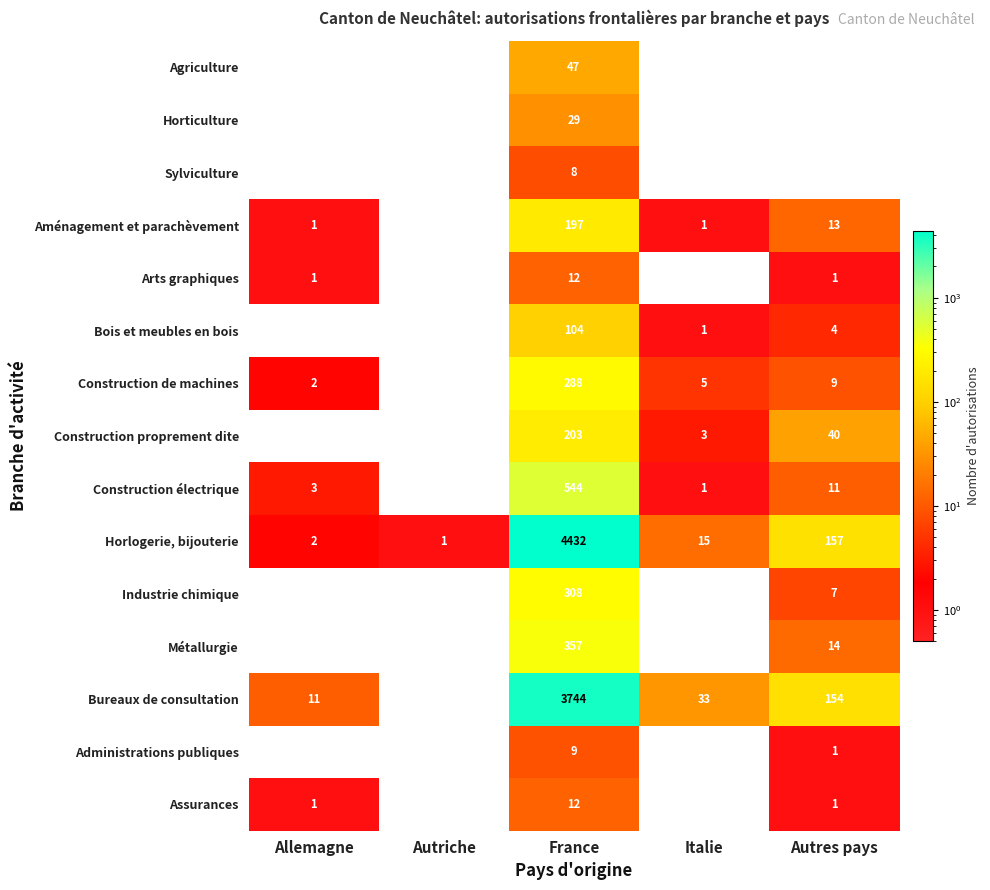

How many distinct data groups are displayed?

15